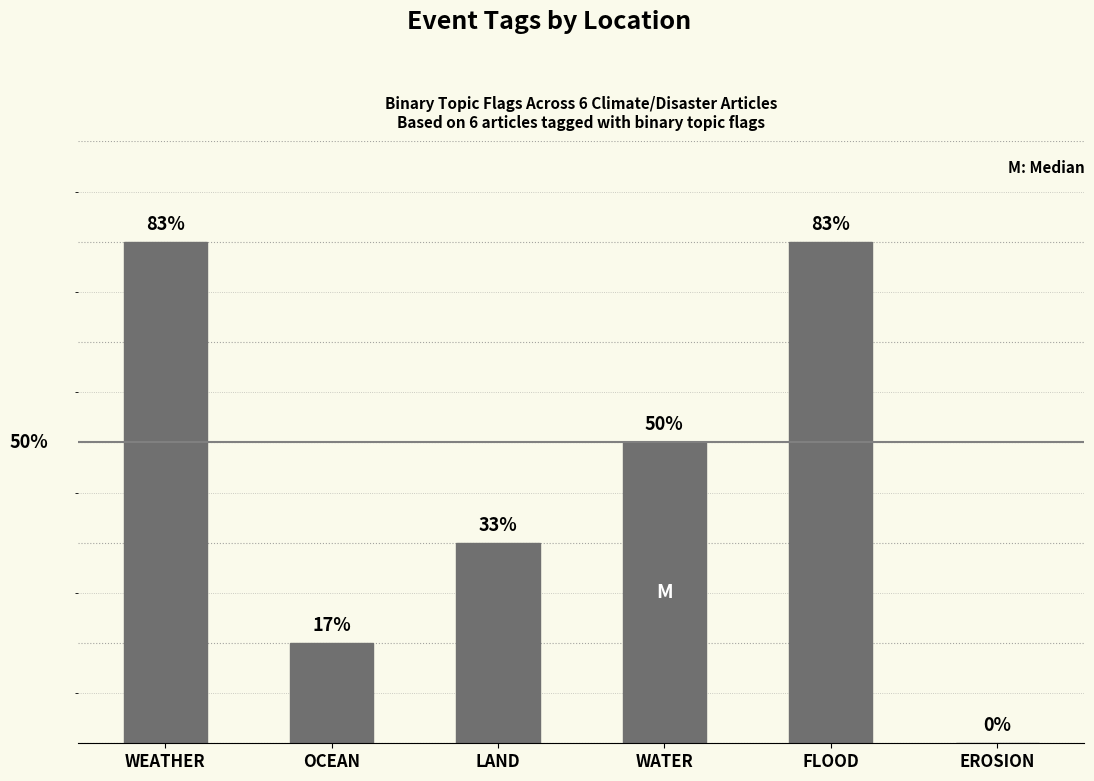

Which has a higher value, OCEAN or WATER?

WATER